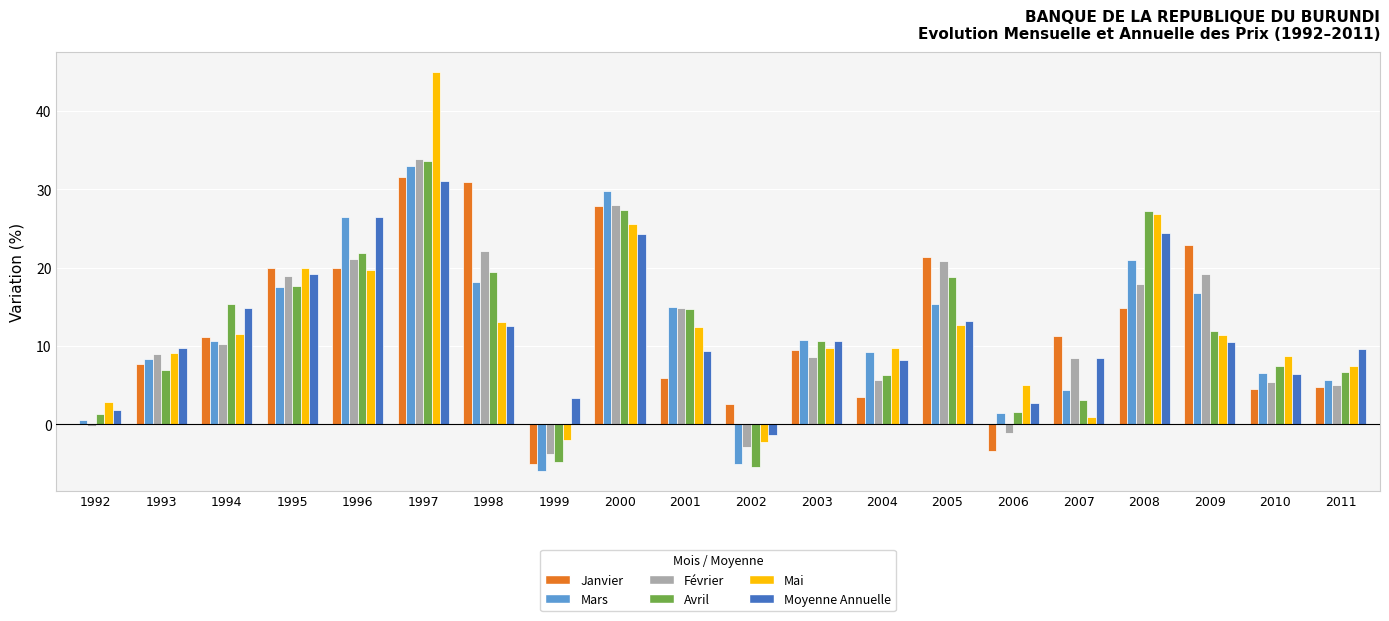

How many positive values does the Moyenne Annuelle series have?

19